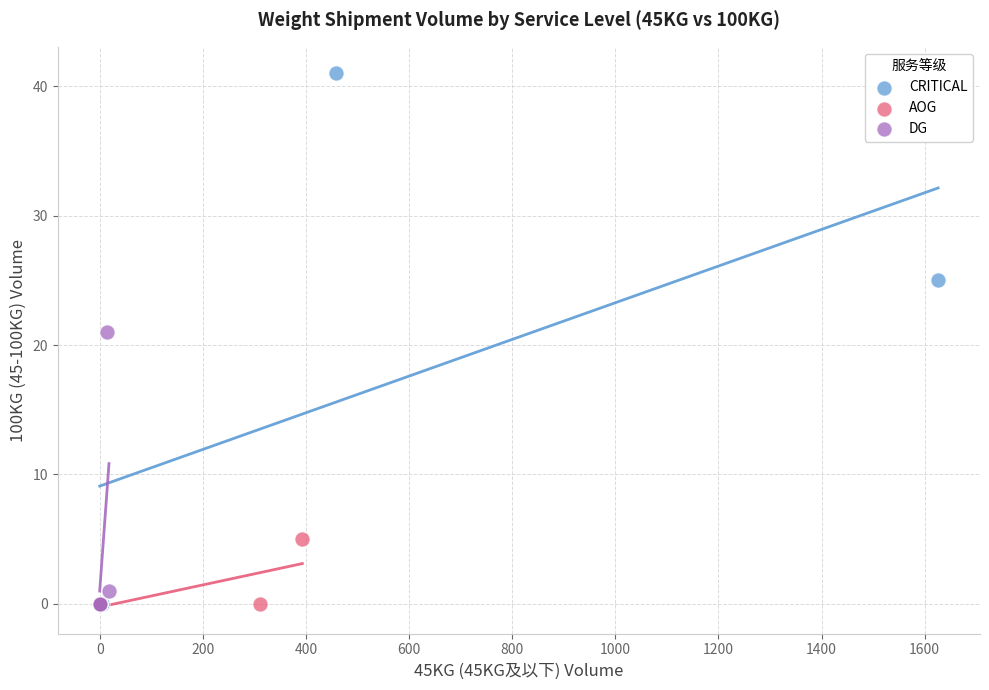

Which series contains the highest Y value?

CRITICAL